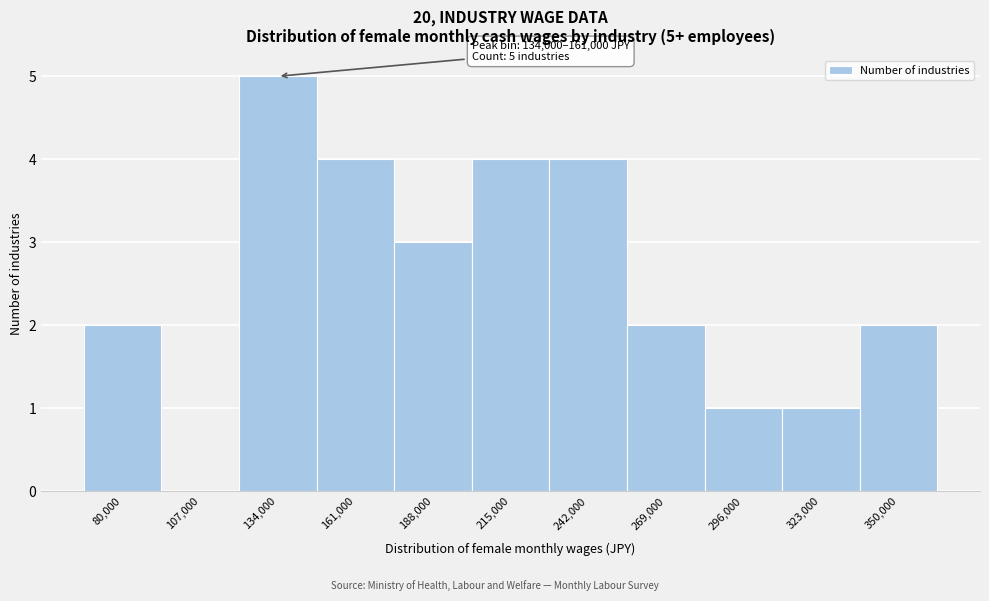

Reading left to right, extract all data points from this chart.

80,000=2	107,000=0	134,000=5	161,000=4	188,000=3	215,000=4	242,000=4	269,000=2	296,000=1	323,000=1	350,000=2